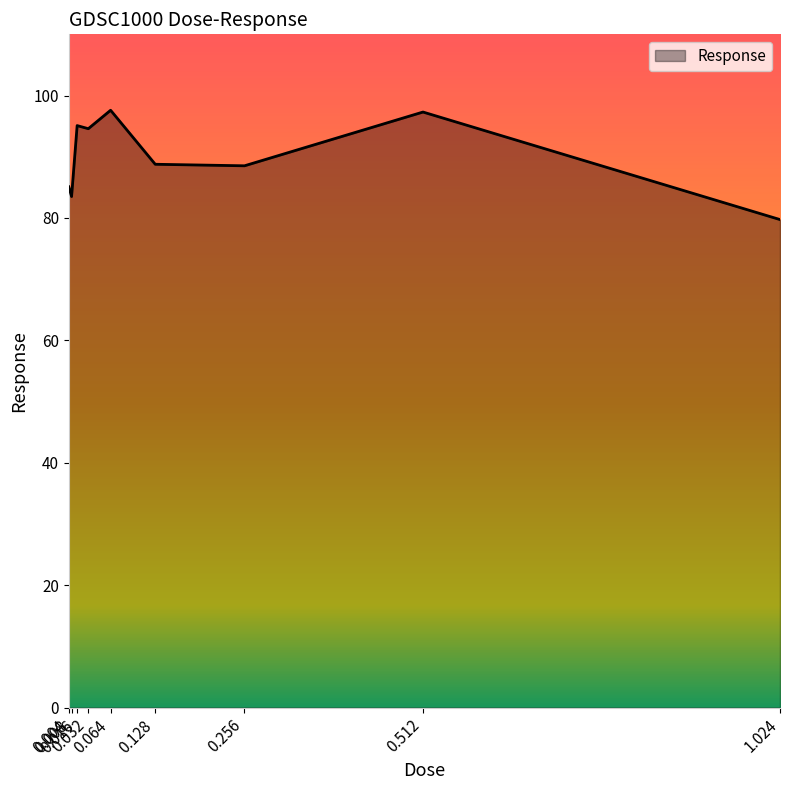

What is the difference between the maximum and minimum values?

17.9